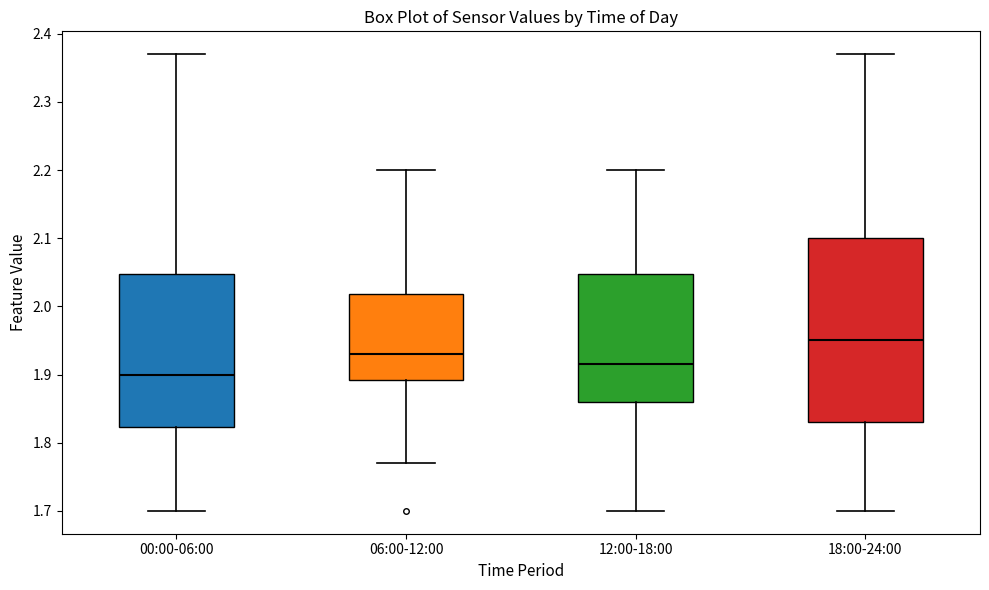

Comparing the boxes themselves (not the whiskers), which one is the tallest?

18:00-24:00